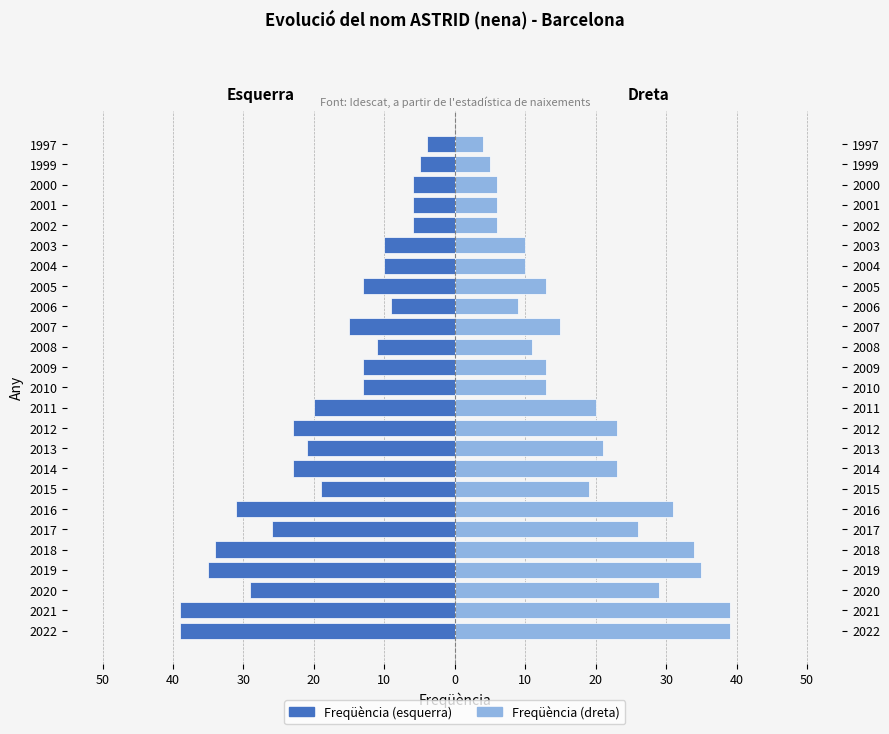

Between 2008 and 2014, which is larger?

2008